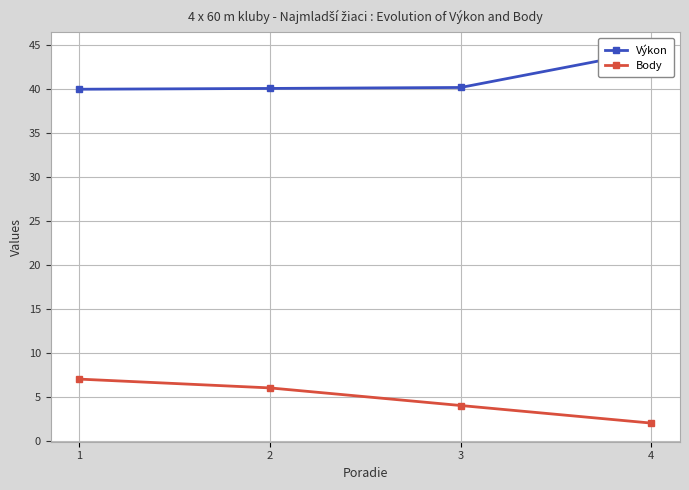

Is it true that Výkon equals 44.3 at 4?

True